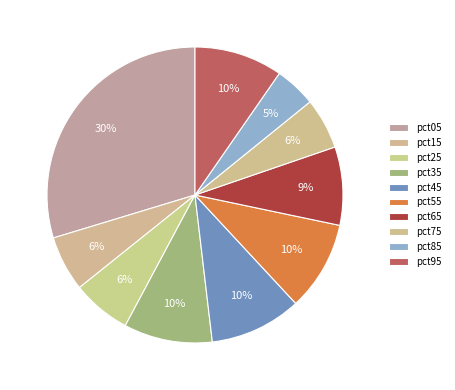

To the nearest percent, what percentage of the pie is pct65?

9%